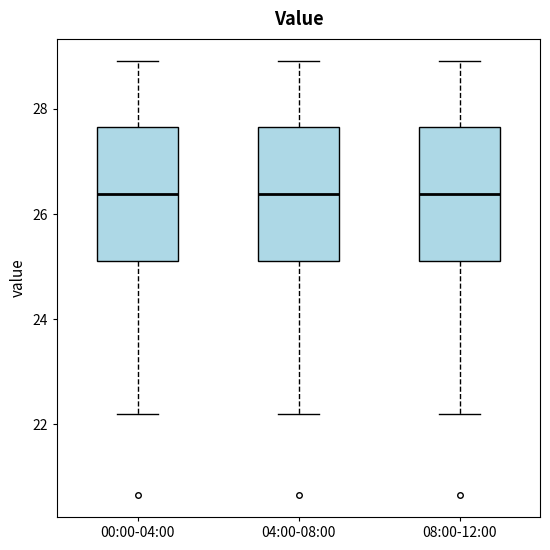

Reading left to right, read every box against the y-axis: the position of its median line, the range the box covers, and the ends of its whiskers. The values are not printed on the chart, so give them approximately, as read against the axis.

00:00-04:00: median 26.4, box 25.2 to 27.6, whiskers 22.2 to 29.0
04:00-08:00: median 26.4, box 25.2 to 27.6, whiskers 22.2 to 29.0
08:00-12:00: median 26.4, box 25.2 to 27.6, whiskers 22.2 to 29.0